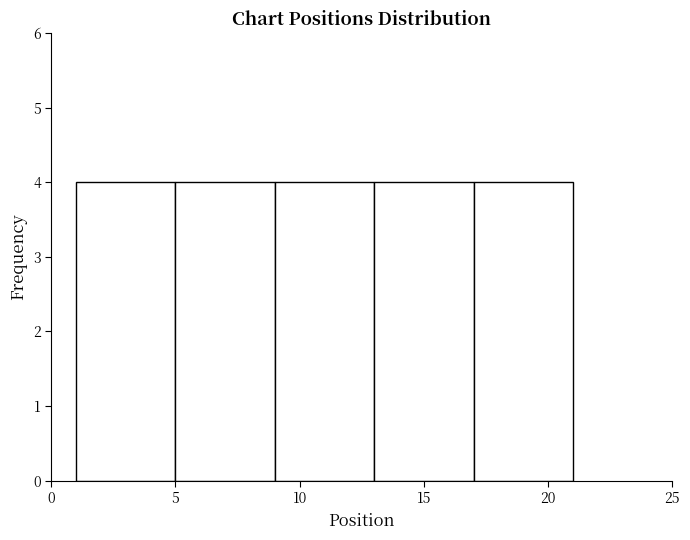

Reading left to right, transcribe this chart: for each bar, give the range it covers on the x-axis and its height. The values are not printed on the chart, so give them approximately, as read against the axis.

1 to 5: 4
5 to 9: 4
9 to 13: 4
13 to 17: 4
17 to 21: 4